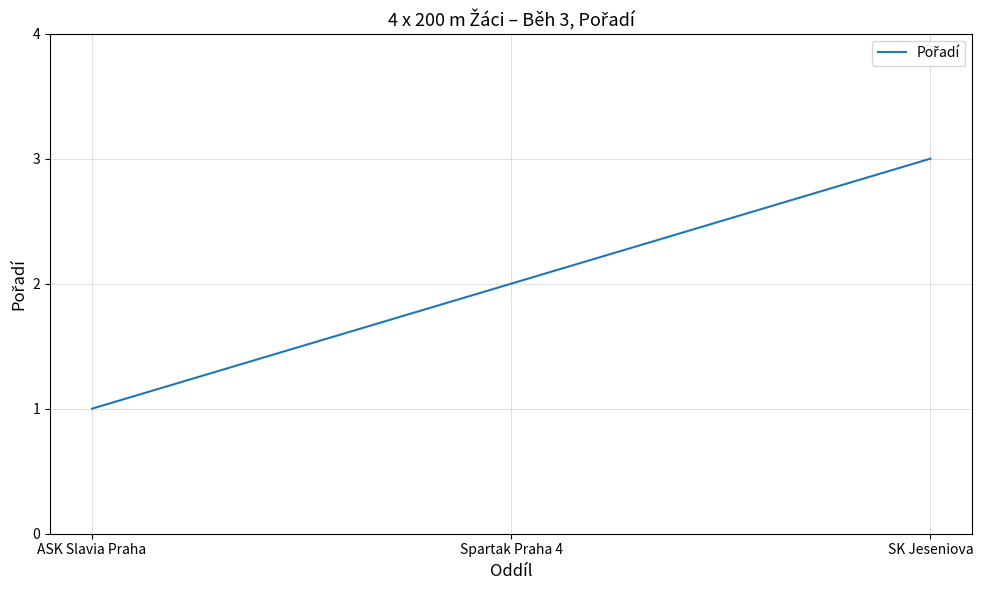

The value at SK Jeseniova is 3. True or false?

True